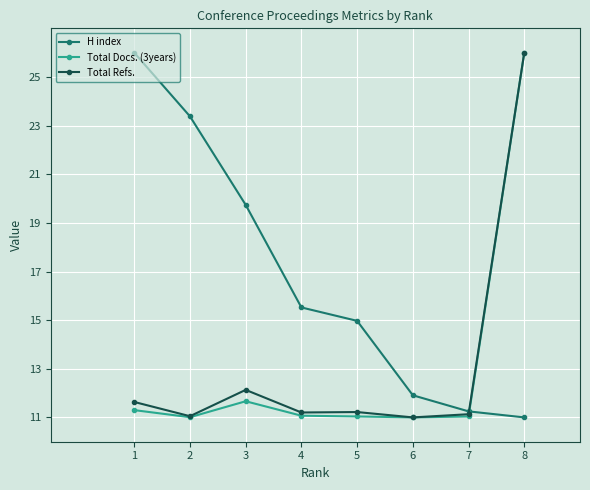

True or false: Total Refs. has more than 0 interior local peaks.

True